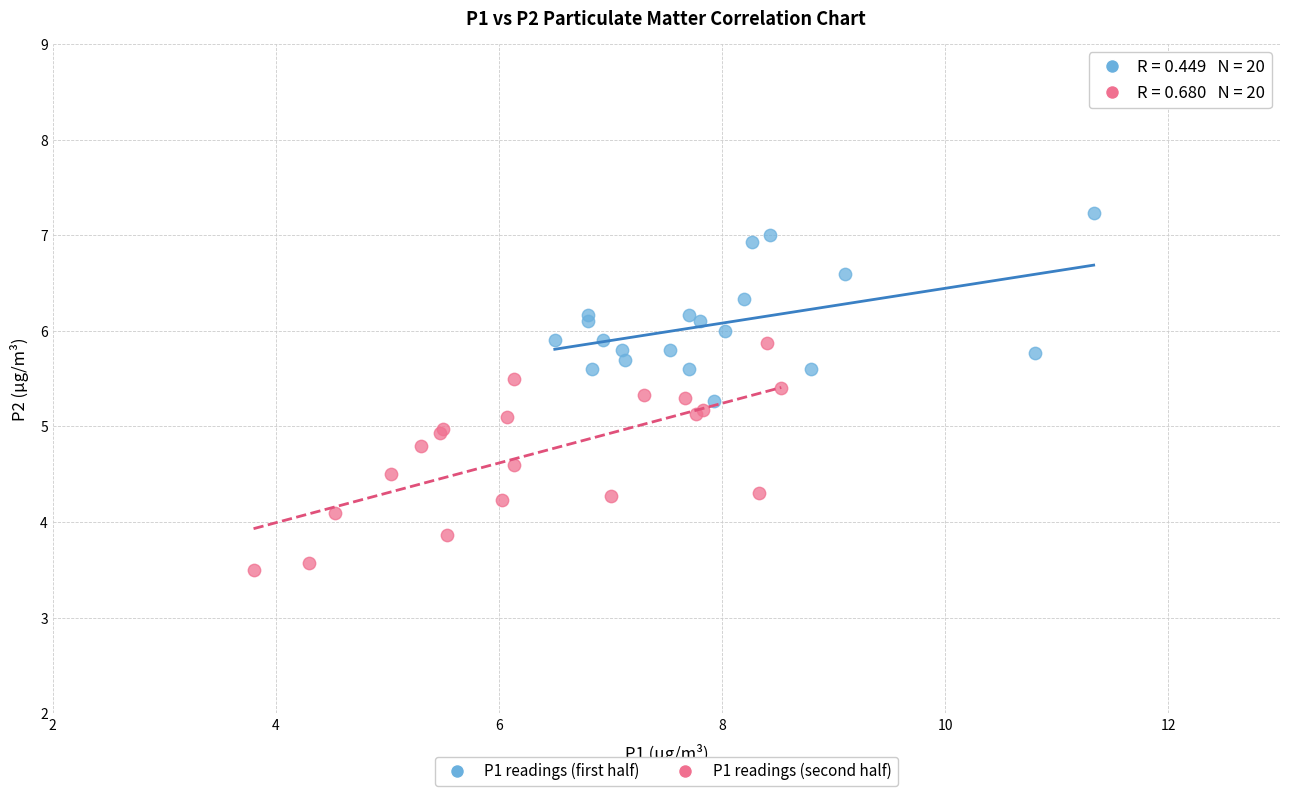

Which series contains the highest Y value?

P1 readings (first half)